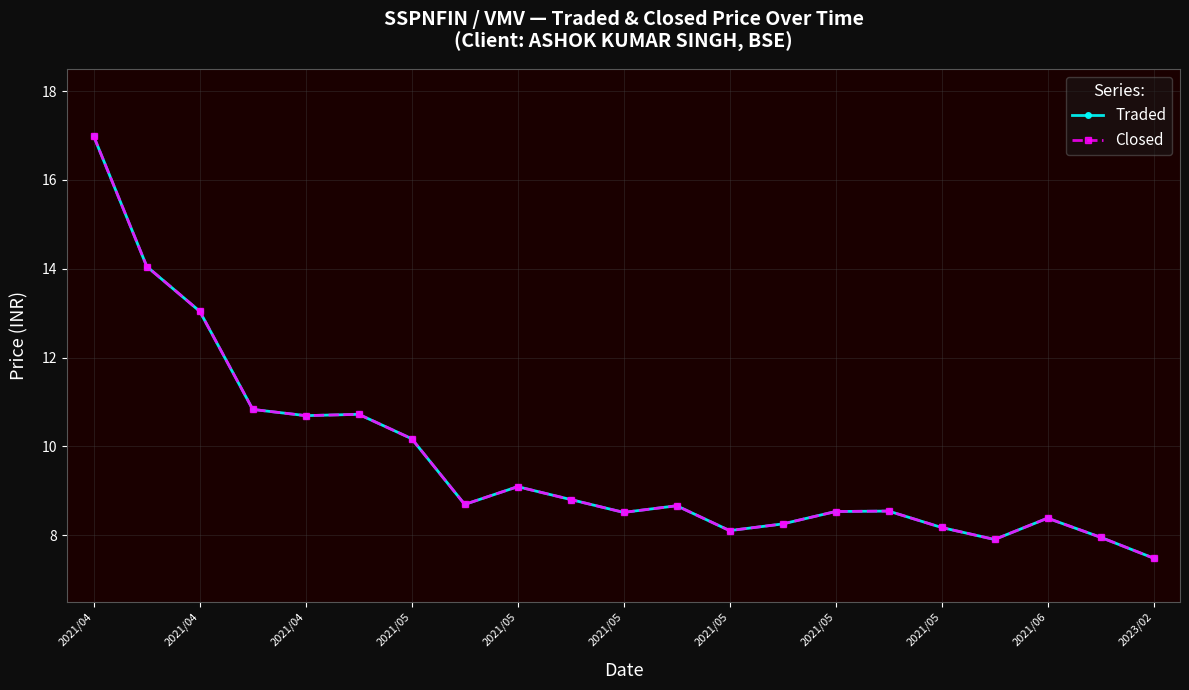

True or false: Closed has more than 2 points higher than both neighbors.

True